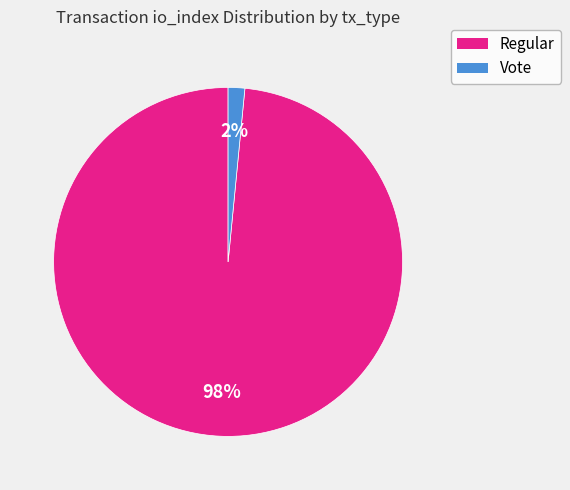

Does Regular account for over 50% of the chart?

Yes